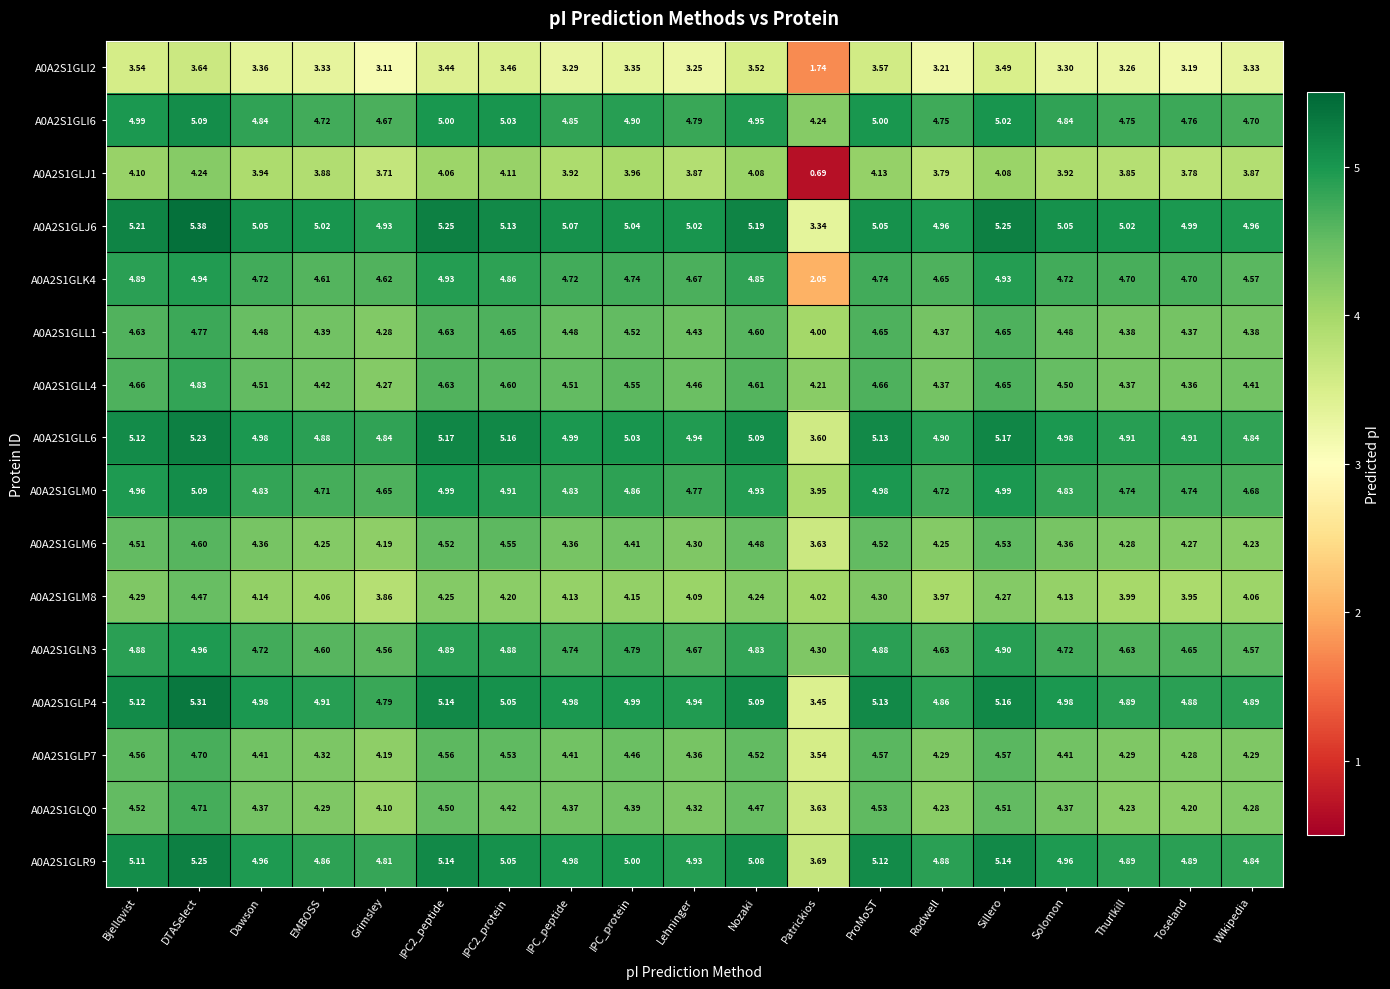

At which label is A0A2S1GLK4 closest to 3?

Patrickios